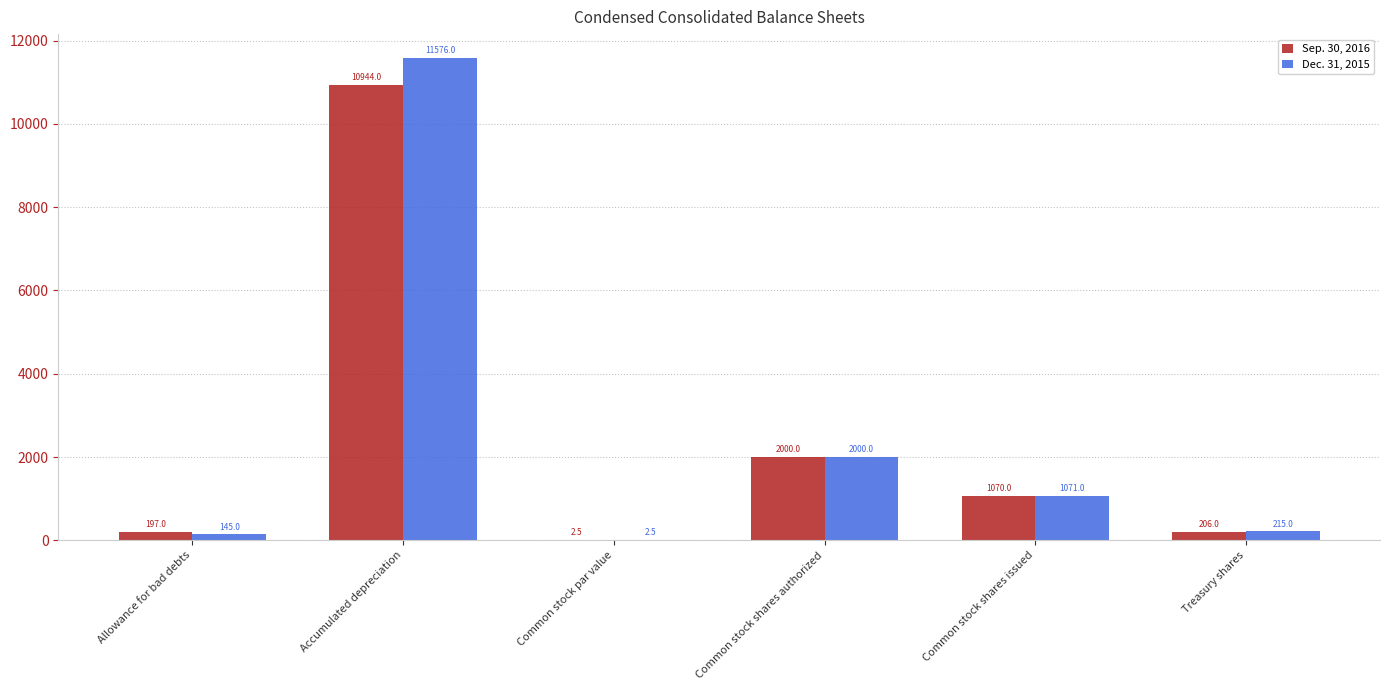

What is the maximum value for Sep. 30, 2016?

10944.0